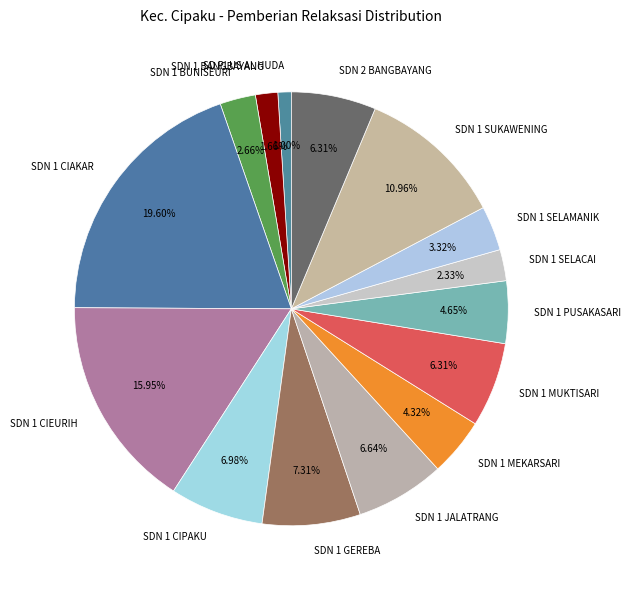

Which has a higher value, SDN 1 MUKTISARI or SDN 1 GEREBA?

SDN 1 GEREBA